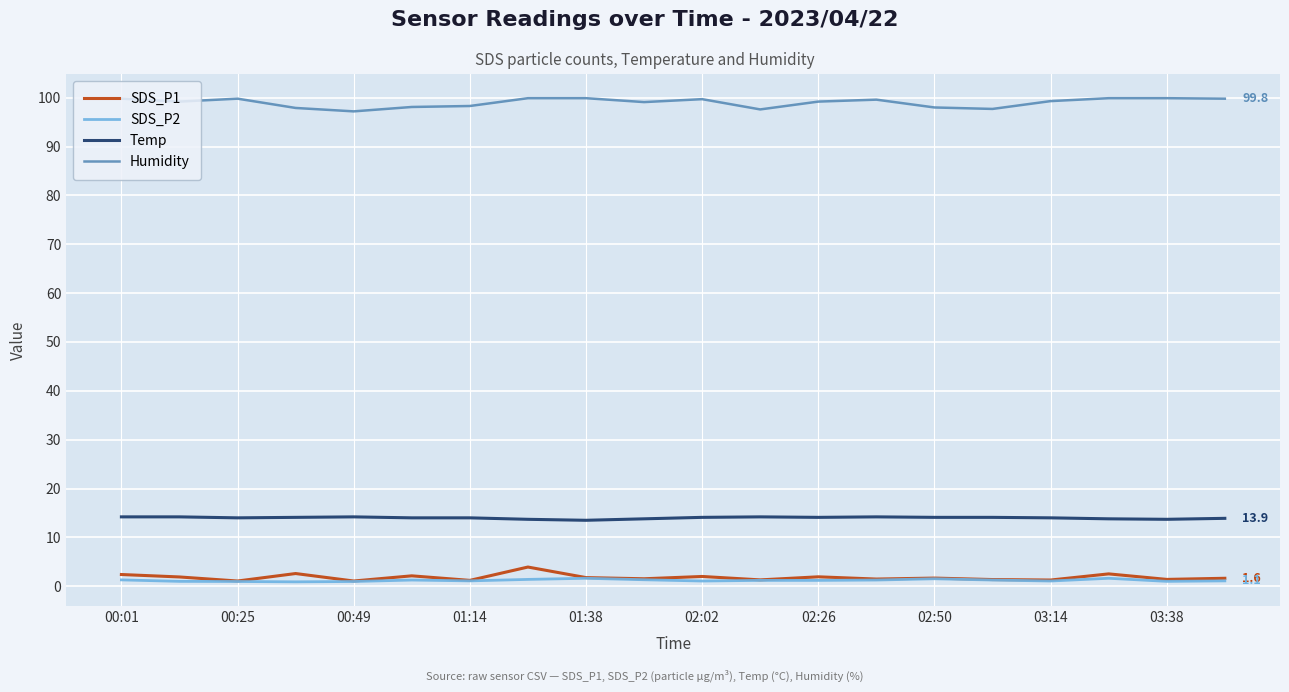

True or false: Temp and Humidity cross at least once.

False